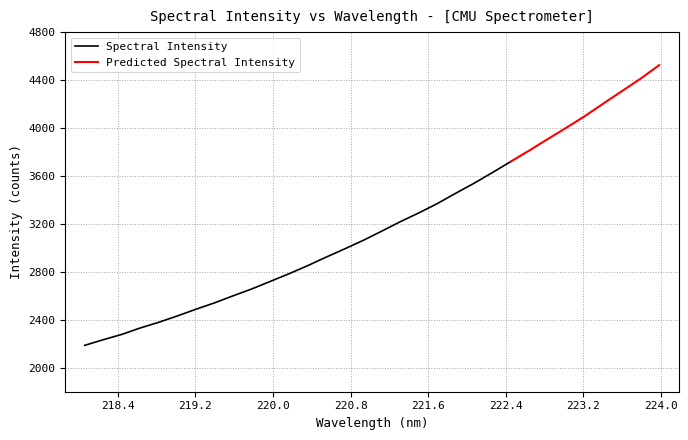

Where does the data first go above 3138?

221.1174